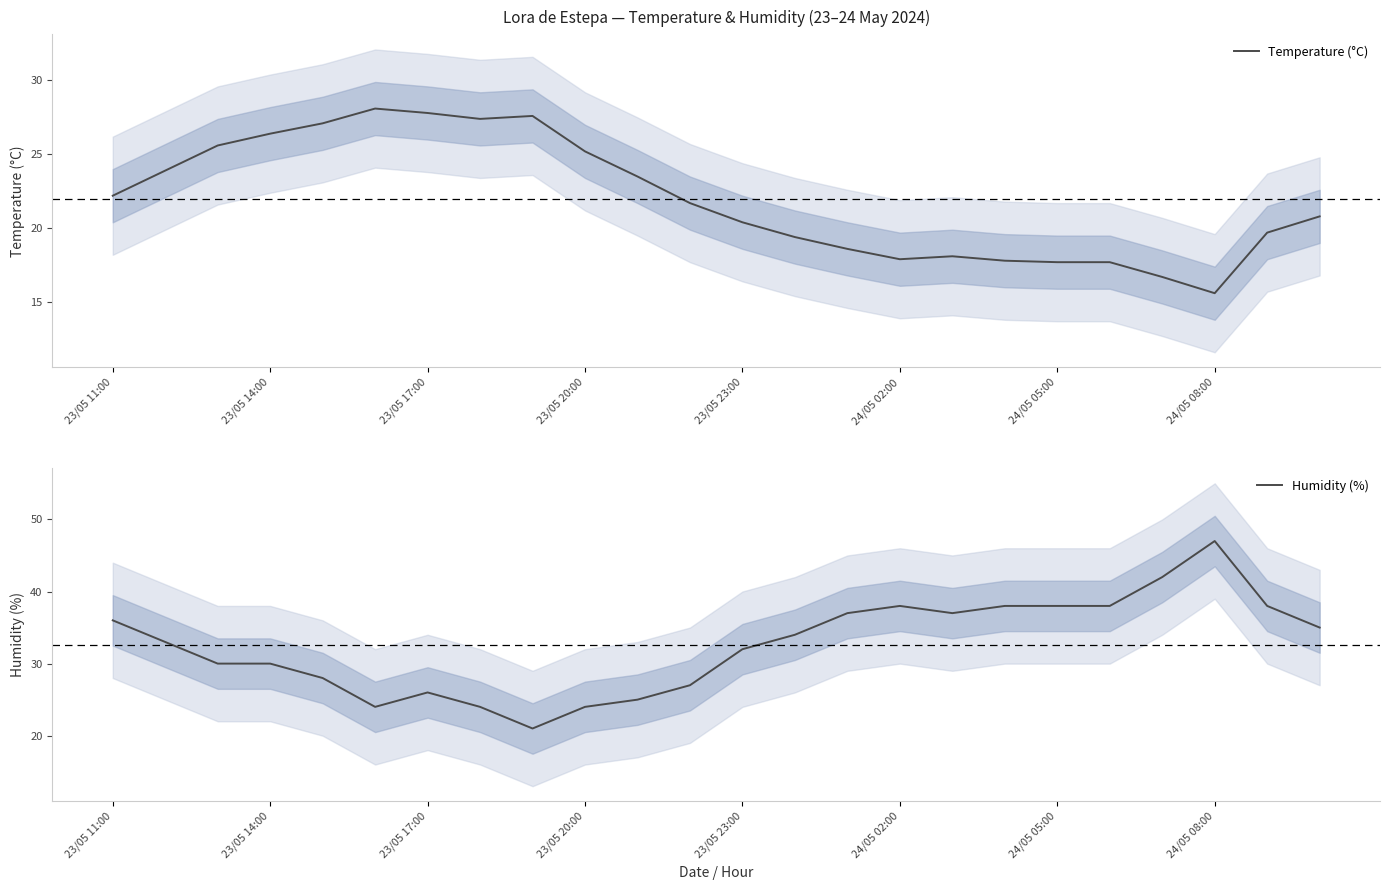

Is it true that Temperature (°C) equals 31.8 at 23/05 11:00?

False